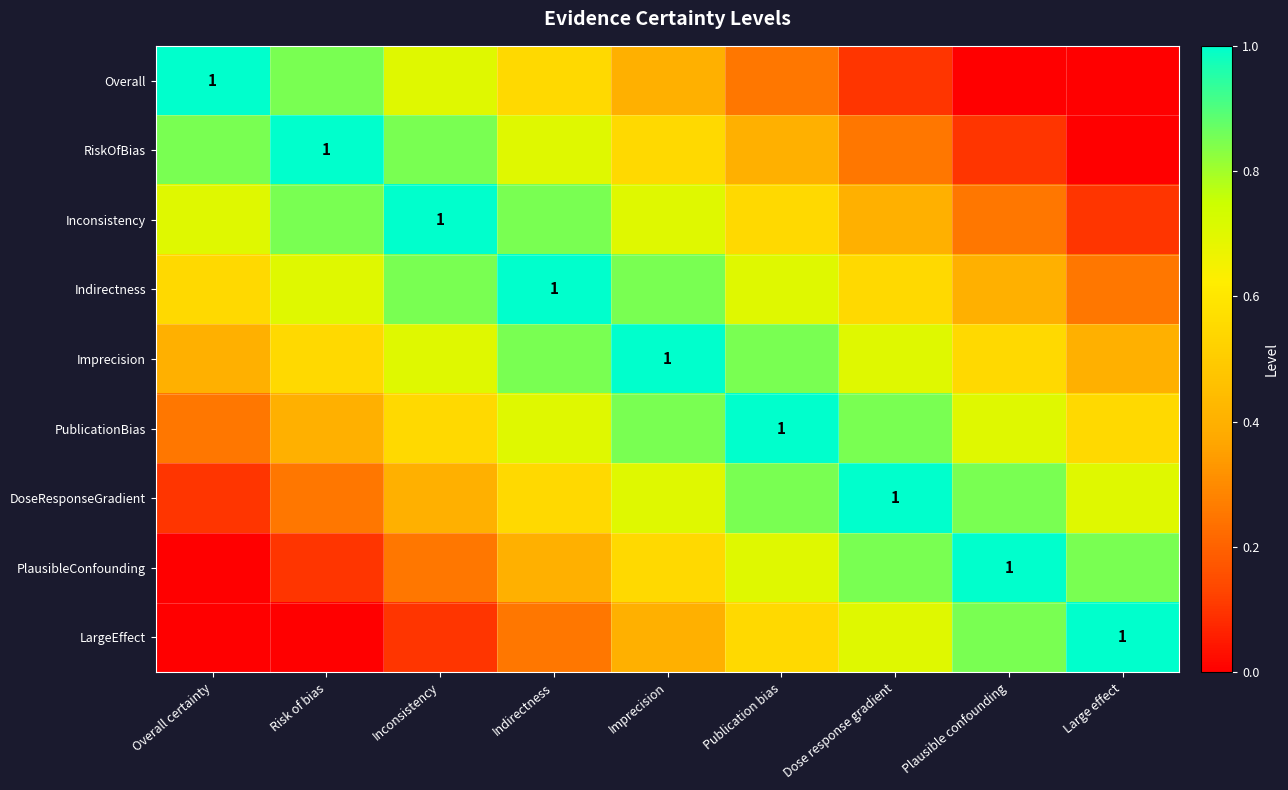

List the labels in order of DoseResponseGradient value, largest first.

Dose response gradient, Publication bias, Plausible confounding, Imprecision, Large effect, Indirectness, Inconsistency, Risk of bias, Overall certainty